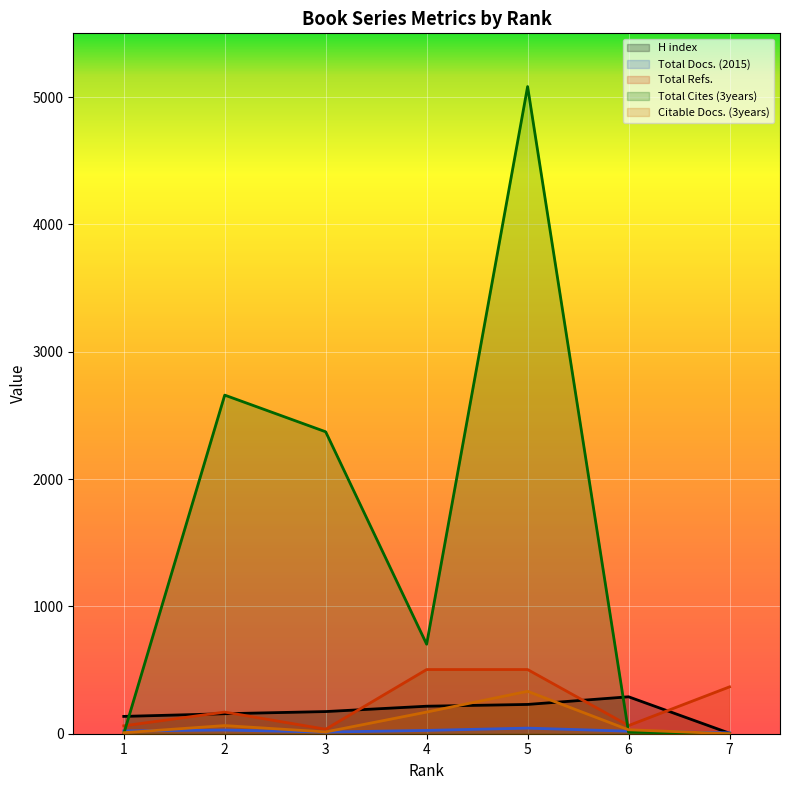

What are all the series names shown in the legend?

H index, Total Docs. (2015), Total Refs., Total Cites (3years), Citable Docs. (3years)